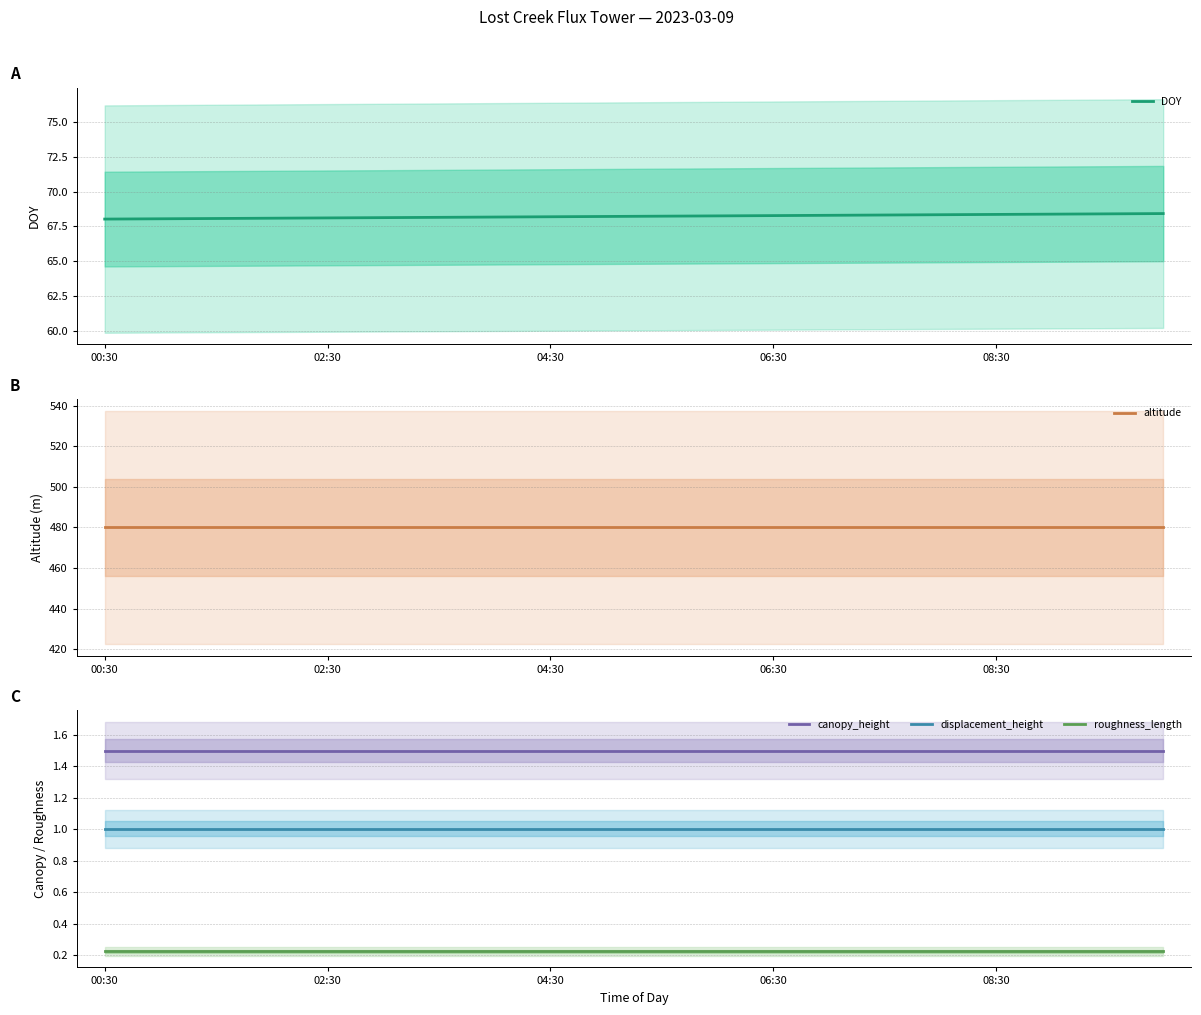

Read the canopy_height value at 13.

1.5